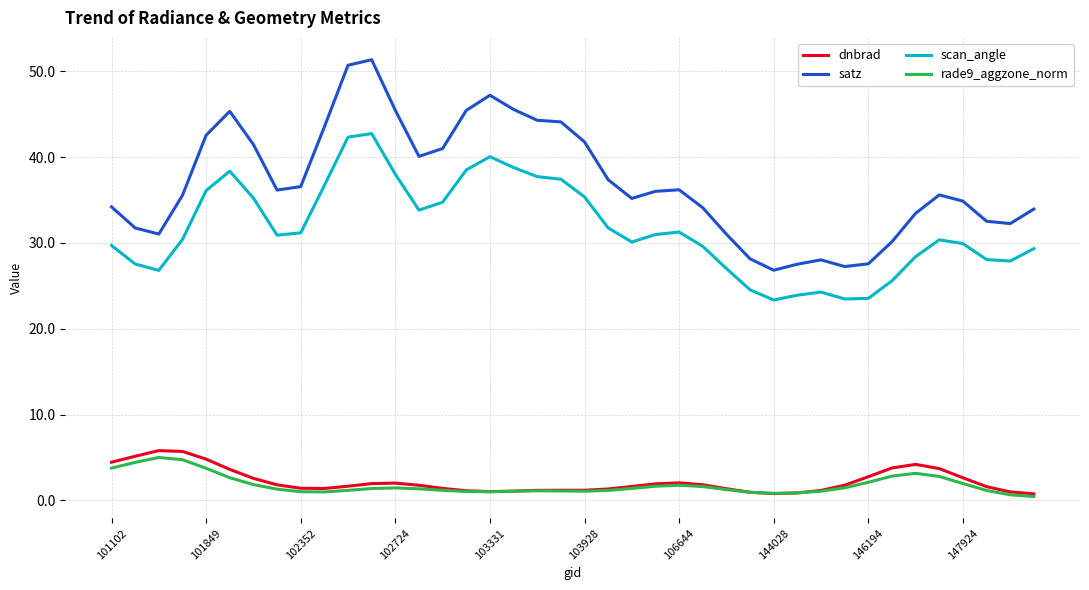

True or false: scan_angle and dnbrad intersect in this chart.

False